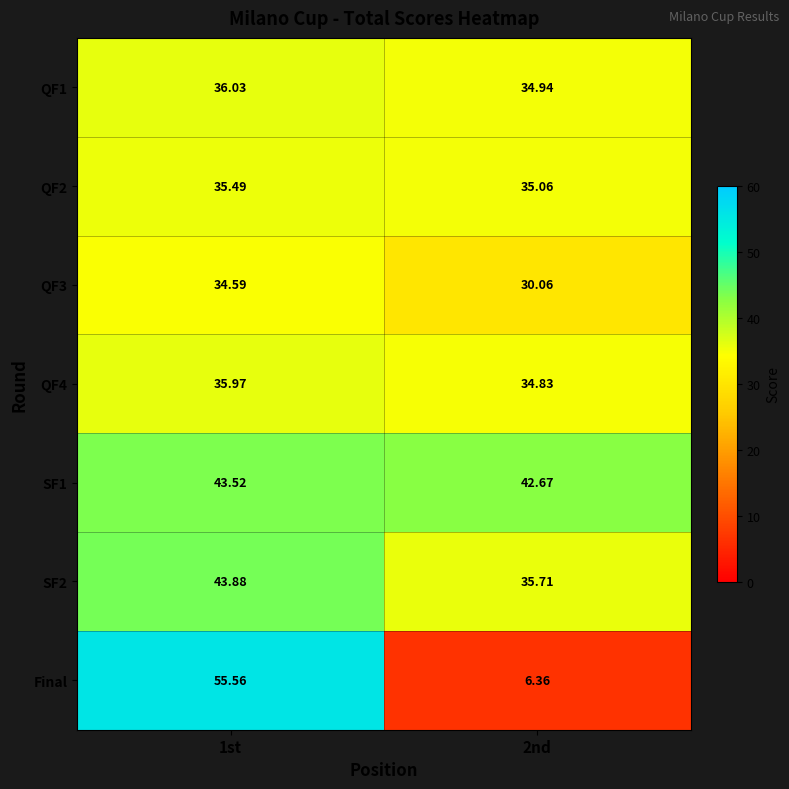

Which series has the largest total across all categories?

SF1